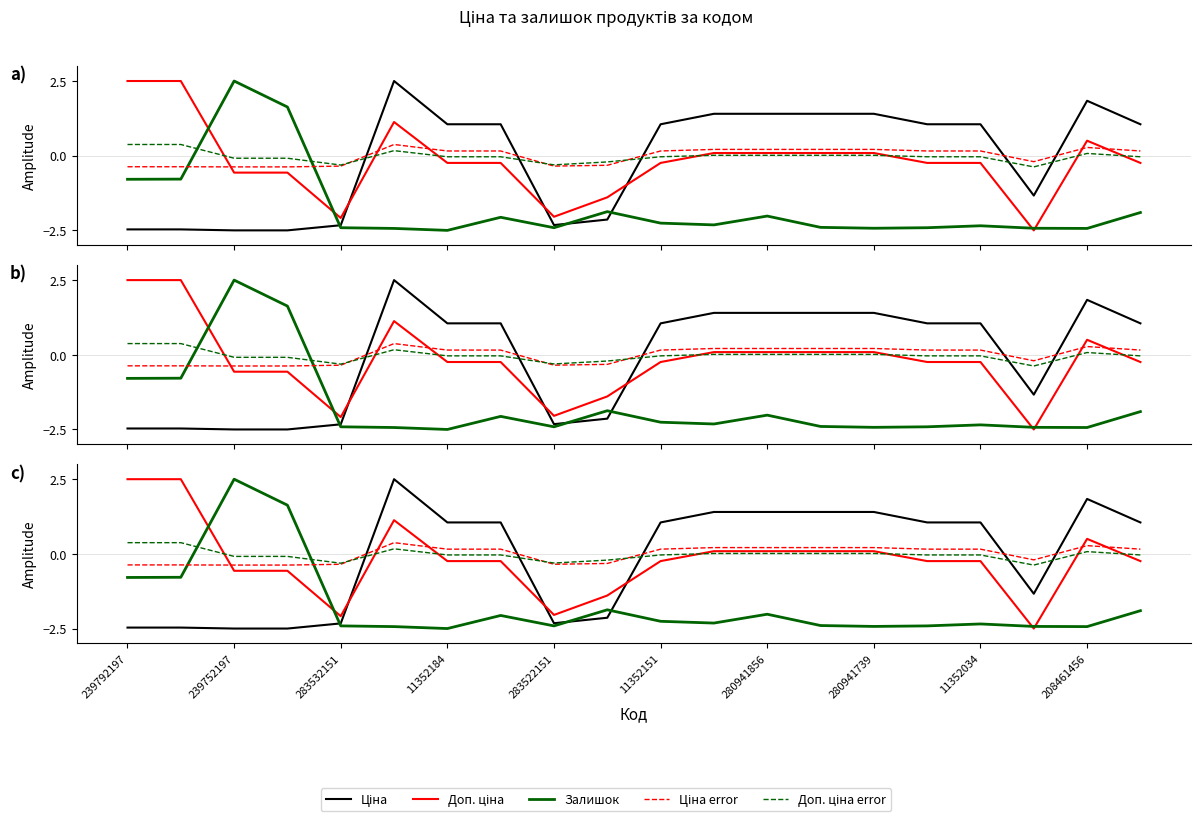

Which series ends up on top after the final intersection of Доп. ціна and Доп. ціна error?

Доп. ціна error